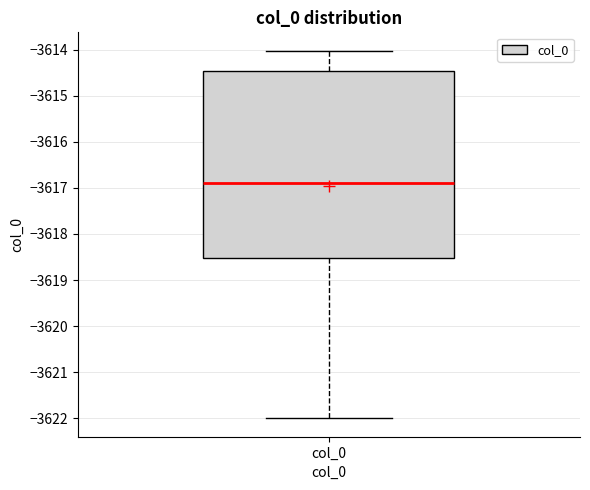

Transcribe this box plot: give where the median line is, the range the box spans, and where the two whiskers end, as read against the y-axis. The values are not printed on the chart, so give them approximately, as read against the axis.

median -3616.9, box -3618.5 to -3614.5, whiskers -3622.0 to -3614.0